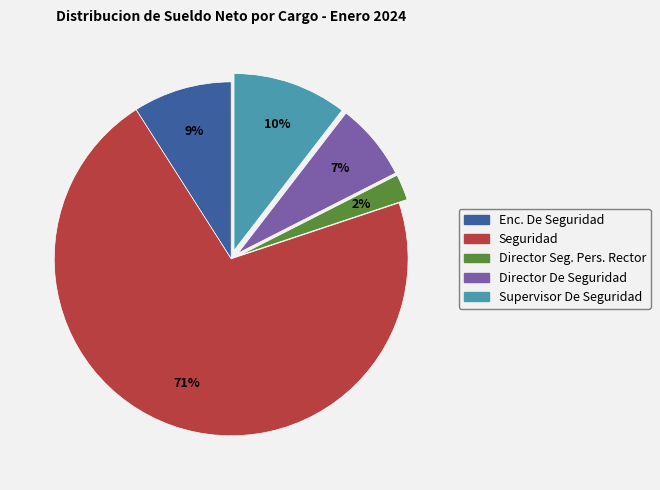

Rank the categories by value from lowest to highest.

Director Seg. Pers. Rector, Director De Seguridad, Enc. De Seguridad, Supervisor De Seguridad, Seguridad